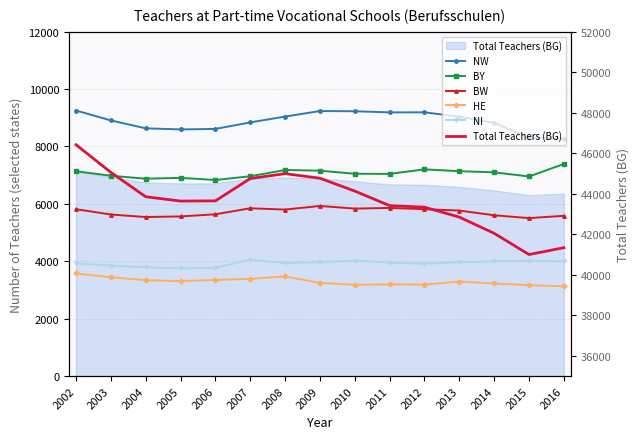

How many values in the Total Teachers (BG) series exceed 43650?

7